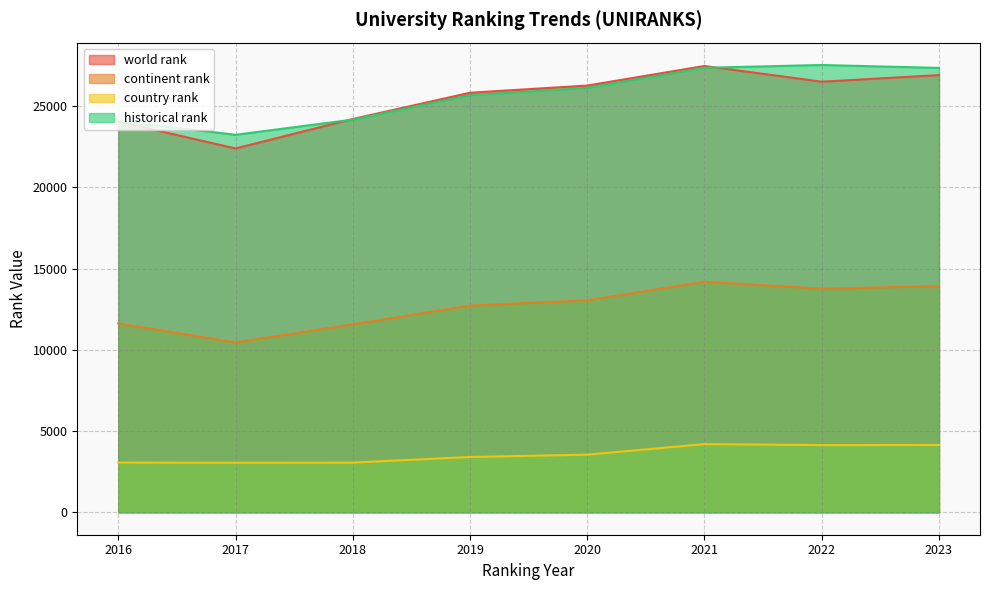

Reading right to left, extract all data points from this chart.

world rank: 2023=26917.0	2022=26510.0	2021=27478.0	2020=26272.0	2019=25832.0	2018=24214.0	2017=22401.0	2016=24052.0
continent rank: 2023=13924.0	2022=13767.0	2021=14193.0	2020=13049.0	2019=12730.0	2018=11573.0	2017=10456.0	2016=11627.0
country rank: 2023=4148.0	2022=4141.0	2021=4201.0	2020=3551.0	2019=3409.0	2018=3062.0	2017=3056.0	2016=3065.0
historical rank: 2023=27360.5	2022=27539.5	2021=27368.0	2020=26133.5	2019=25682.5	2018=24176.0	2017=23242.5	2016=24094.5